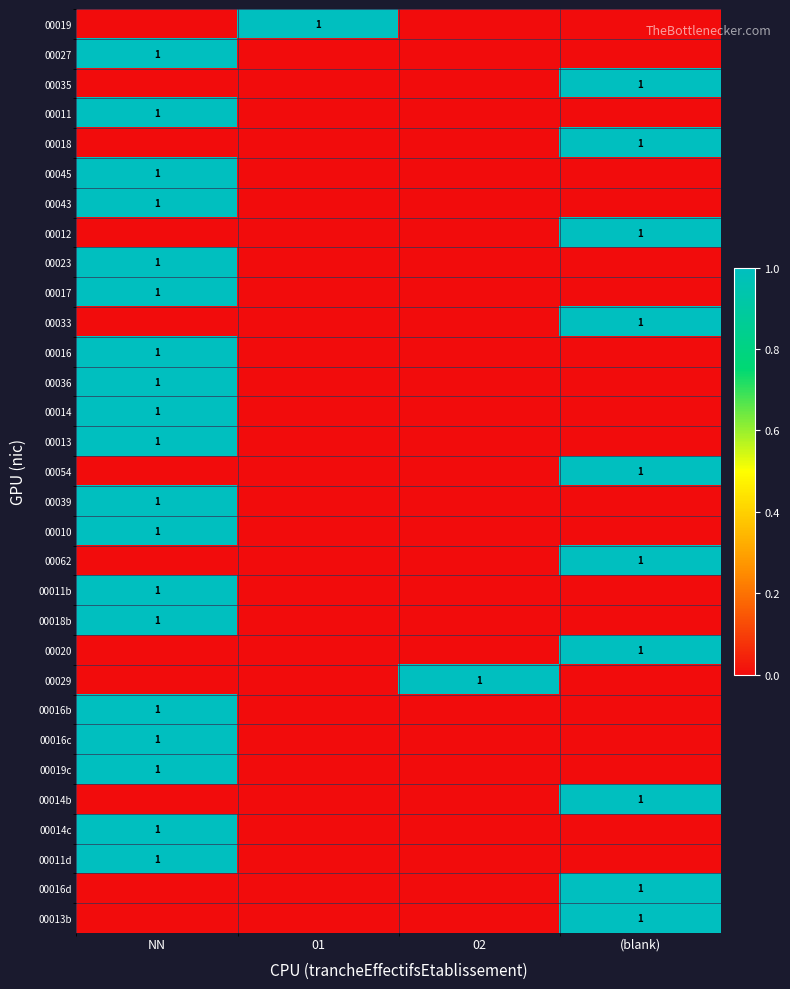

The value of 00029 at 02 is 0. True or false?

False